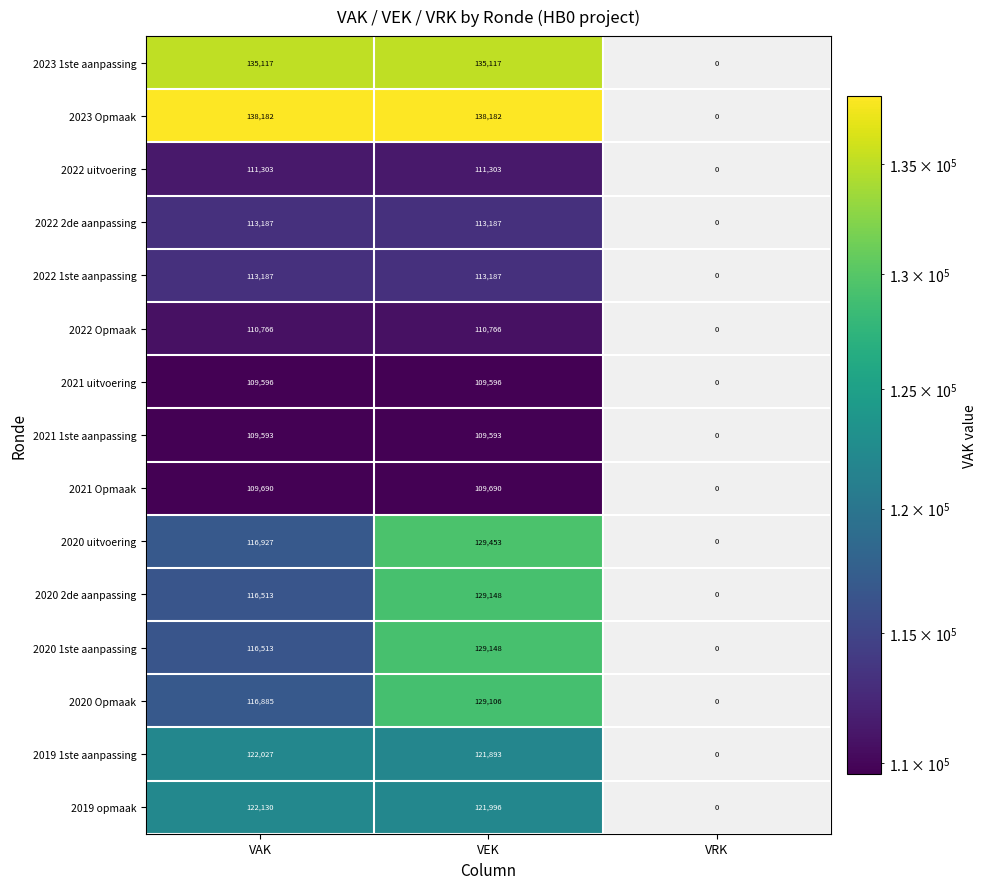

True or false: 2023 1ste aanpassing has a value of 135117 at VEK.

True